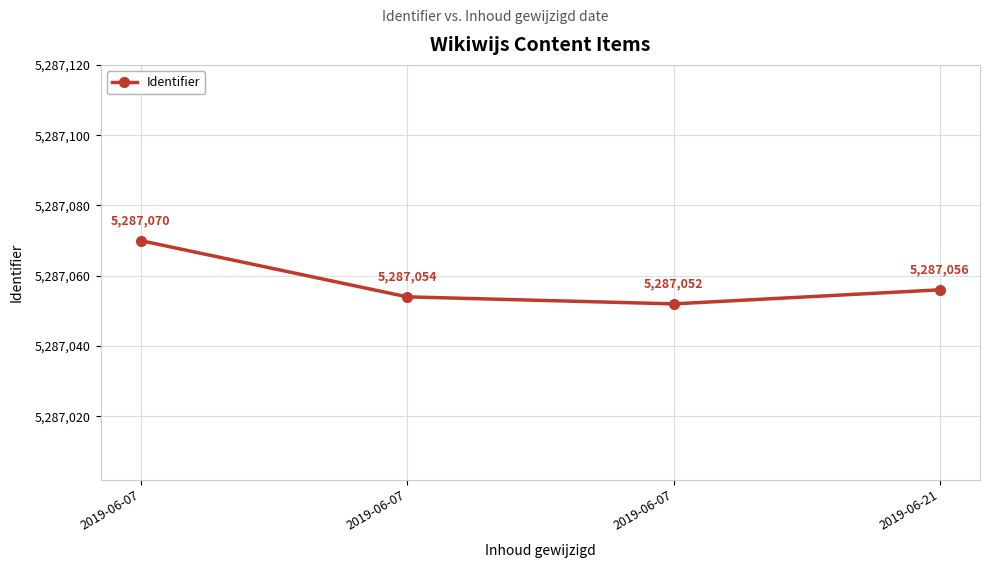

Is this an area chart (filled region under the line)?

No